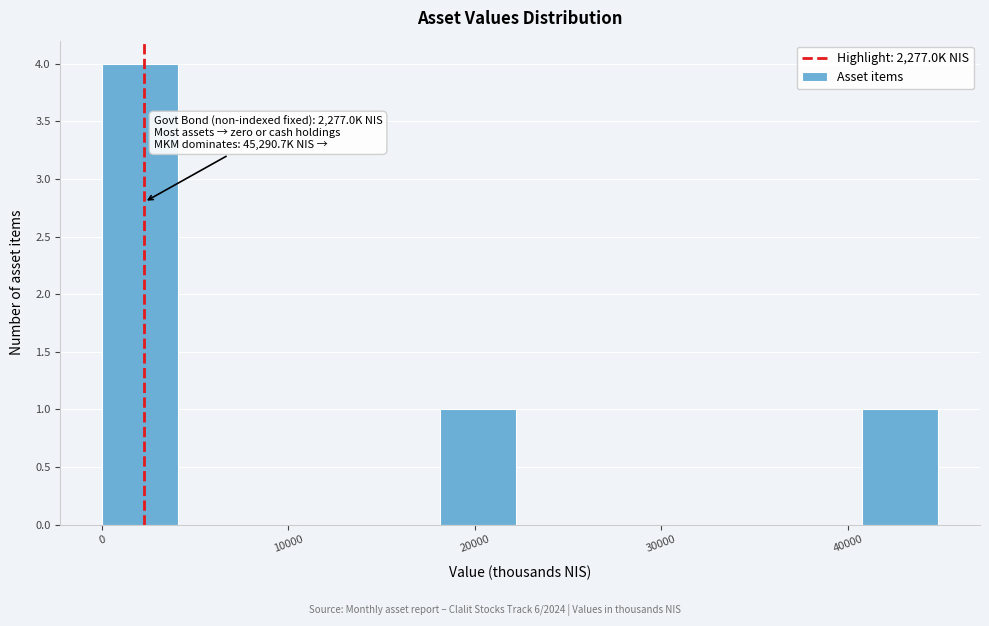

Which range on the x-axis has the tallest bar?

0 to 5000